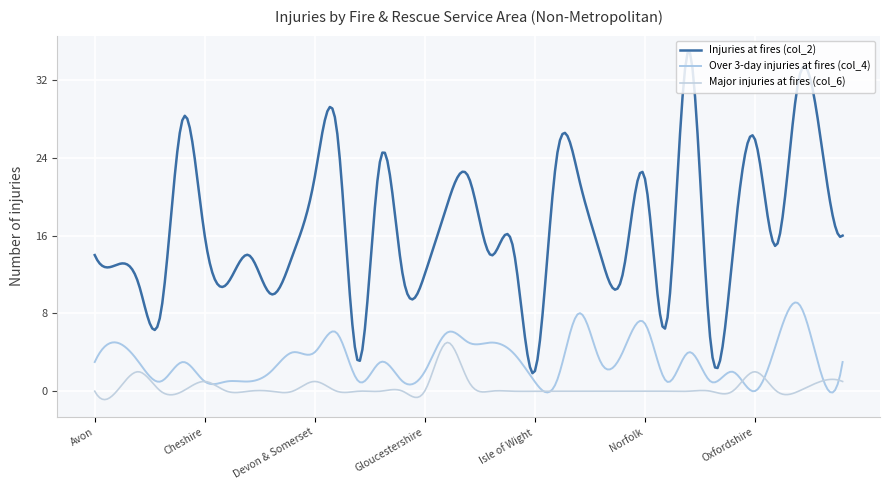

Where is the first local minimum for Injuries at fires (col_2)?

Buckinghamshire